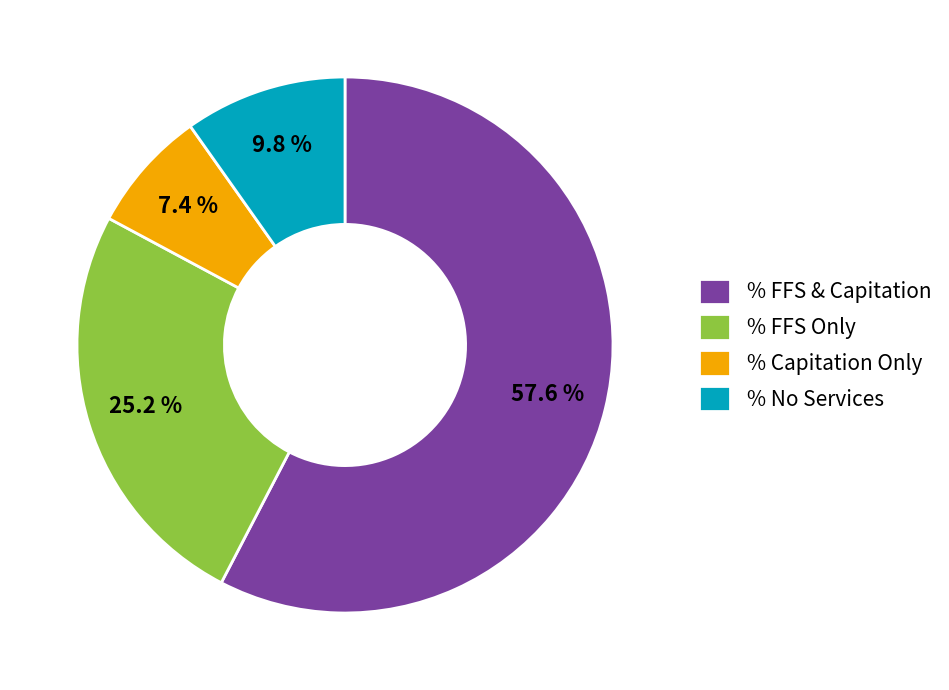

What is the total percentage of % FFS & Capitation and % Capitation Only?

65.0%